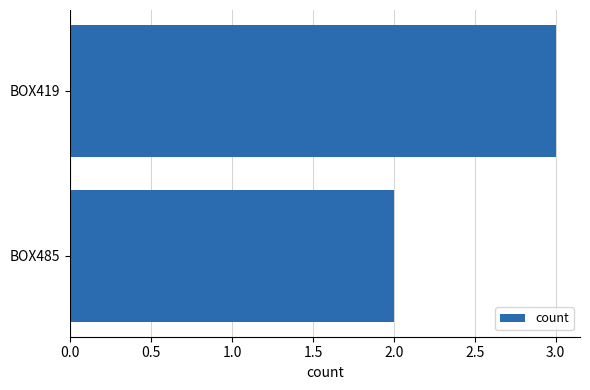

Reading top to bottom, list all the values displayed in this chart.

3	2